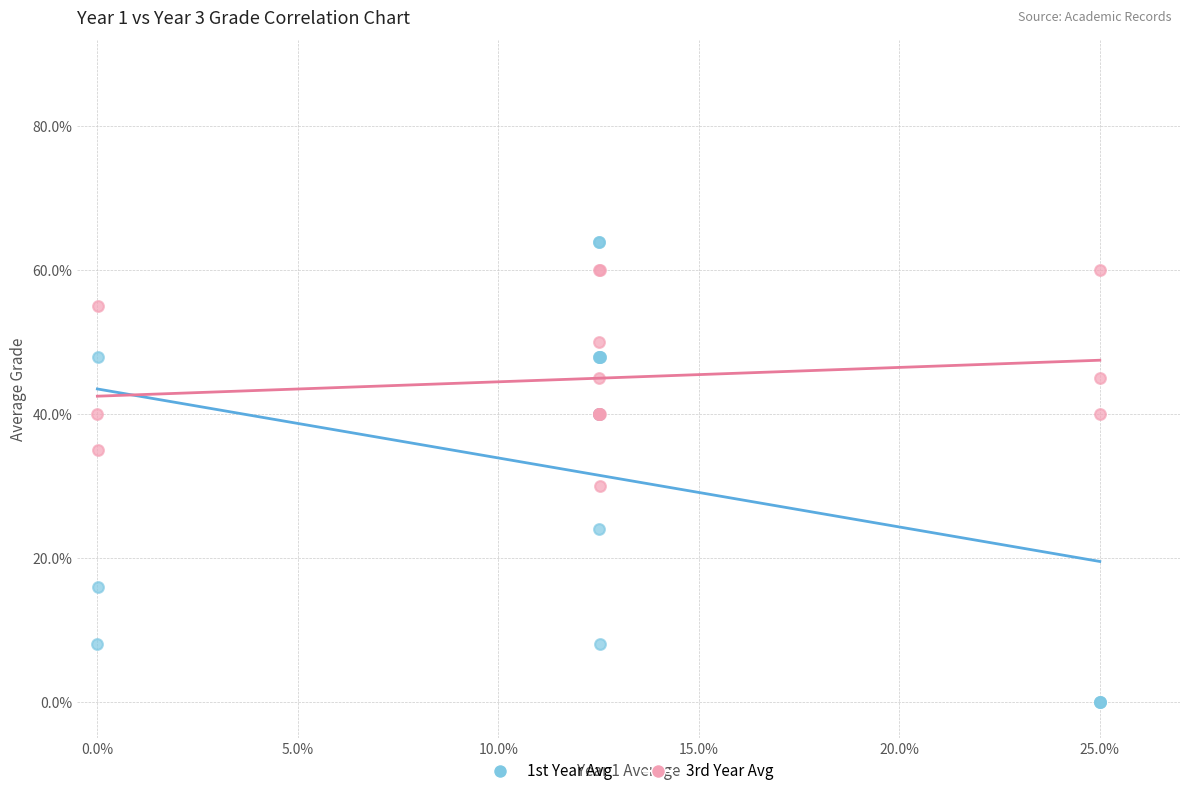

Which series has the largest Y range (max minus min)?

1st Year Avg